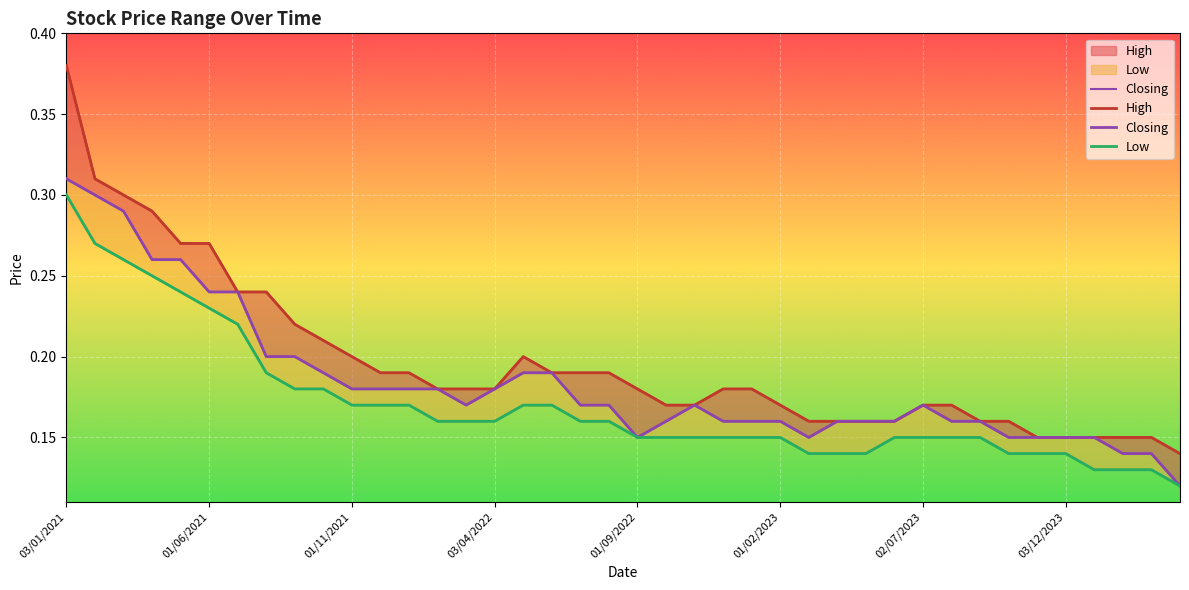

Rank the series by their maximum value, from highest to lowest.

High, Closing, Low